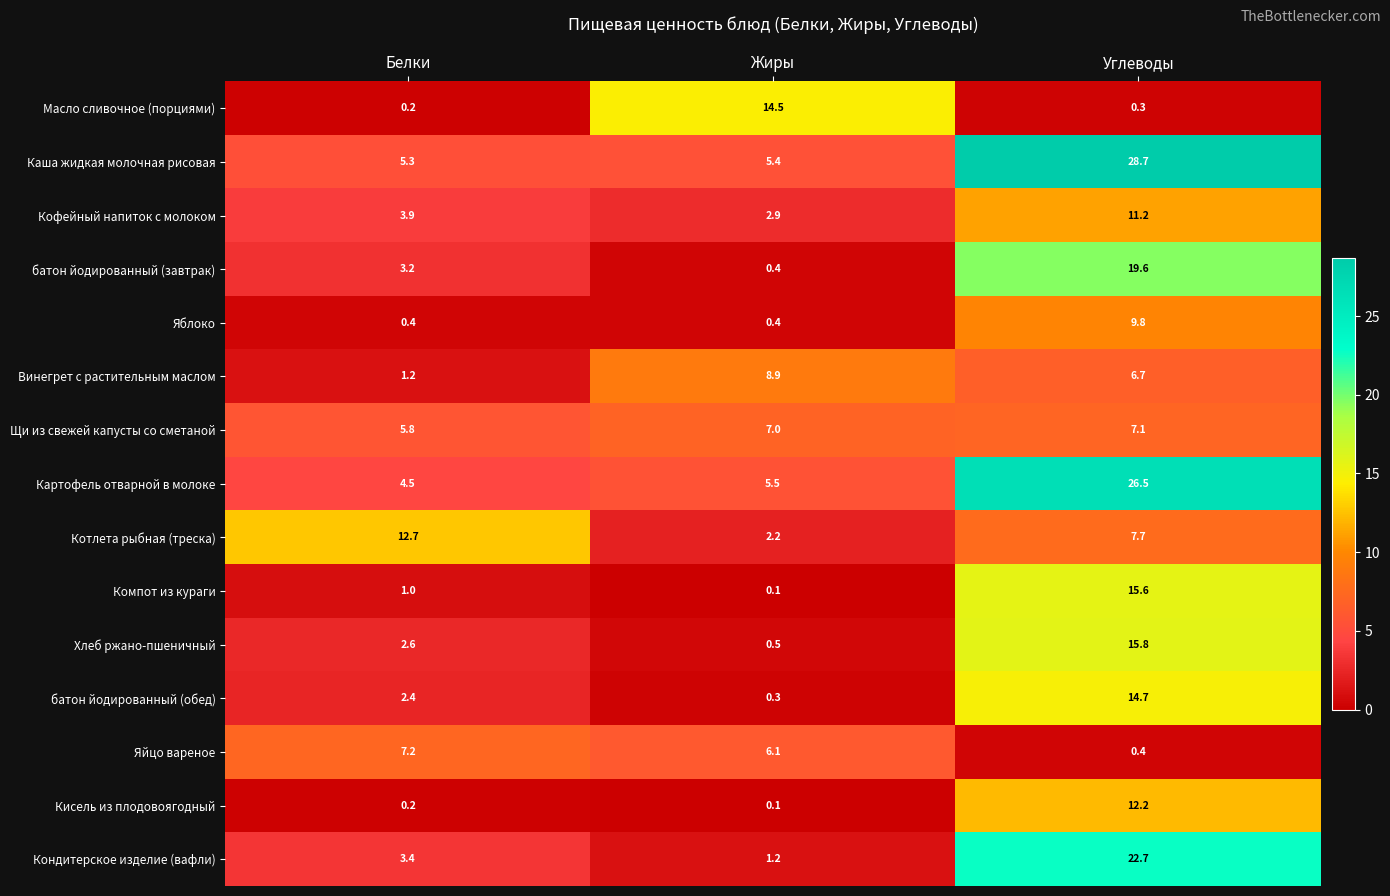

At which label does Винегрет с растительным маслом first exceed 6?

Жиры